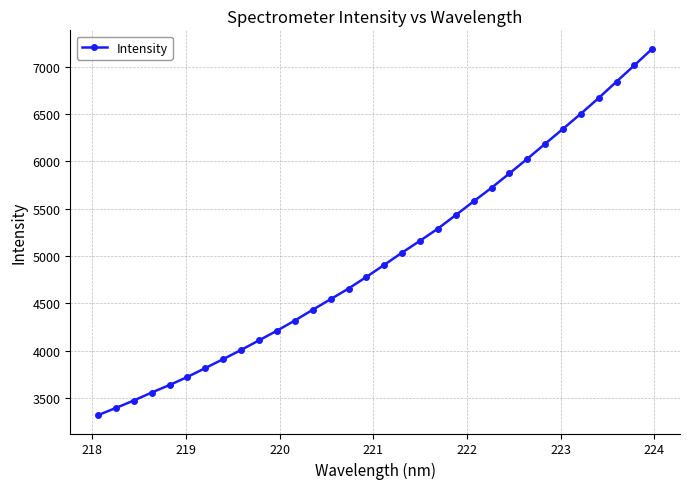

What is the difference between the maximum and second lowest values?

3797.0